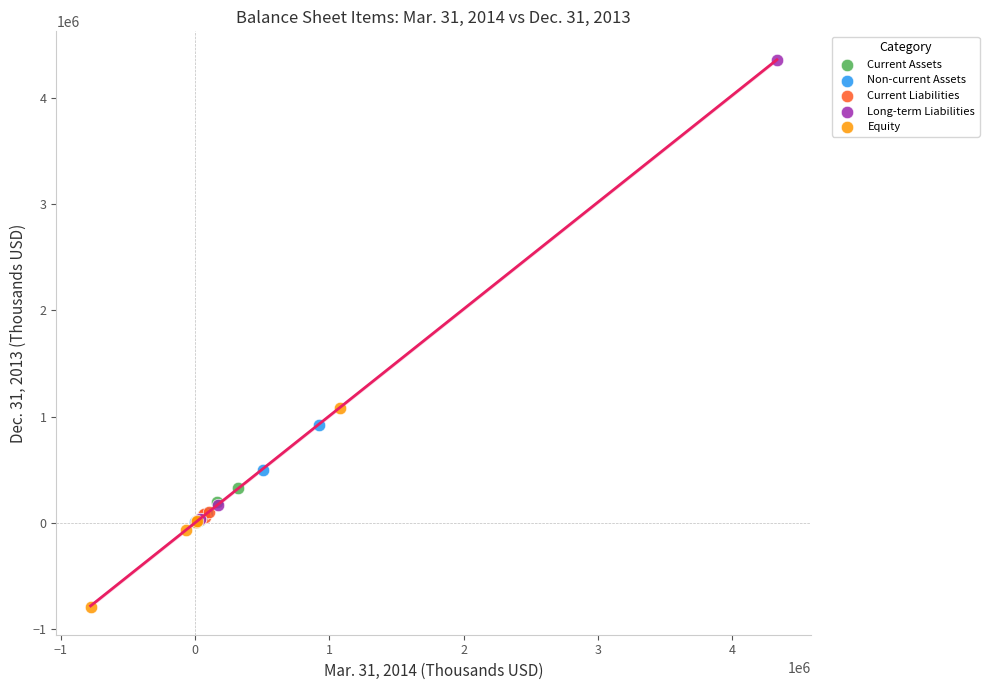

Which series reaches the maximum Y coordinate?

Long-term Liabilities